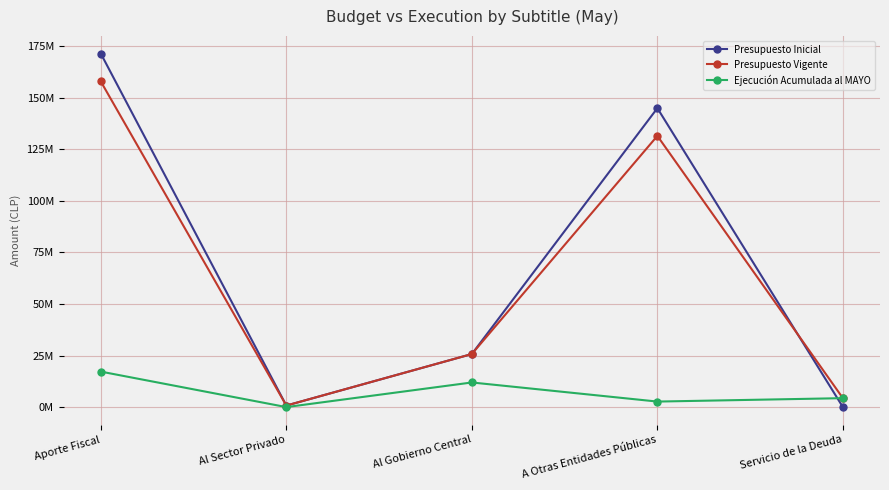

What is the difference between the maximum and minimum values in the Presupuesto Inicial series?

171466767